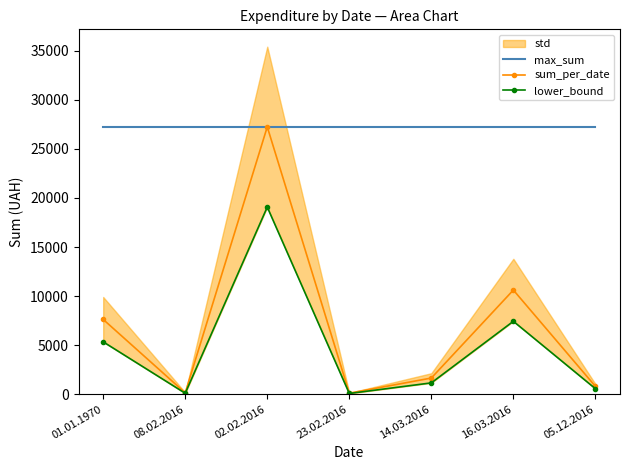

True or false: sum_per_date has more than 2 interior local peaks.

False